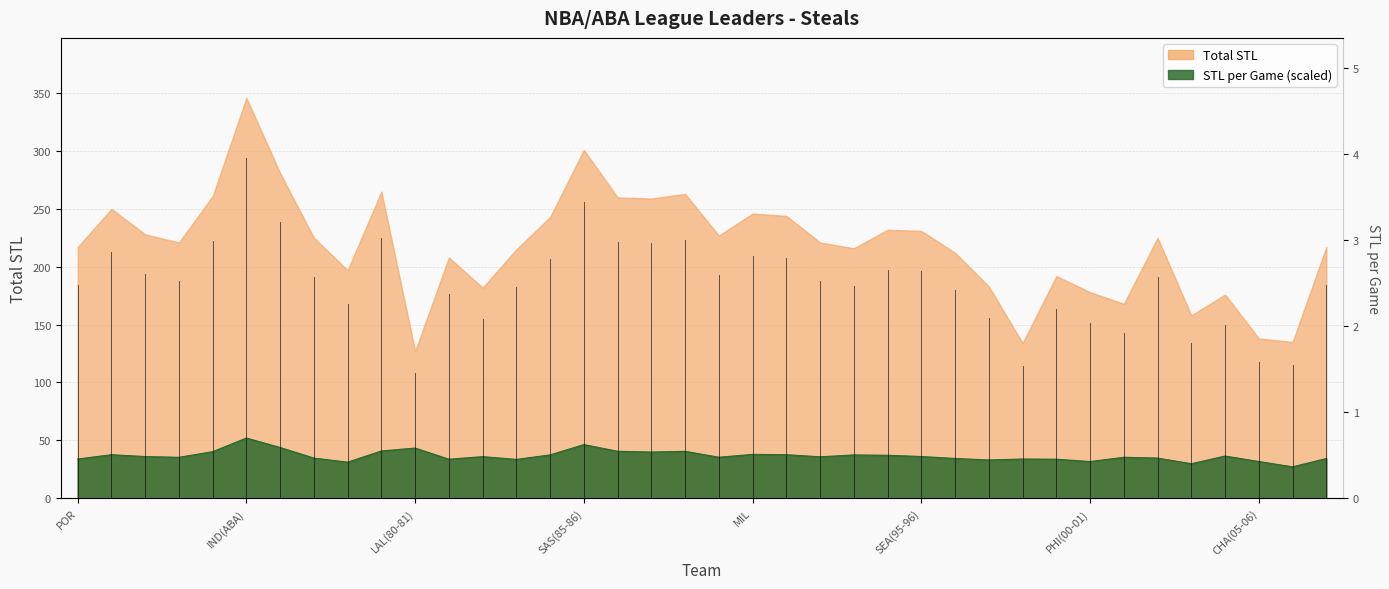

What position from the right is UTA(88-89)?

20